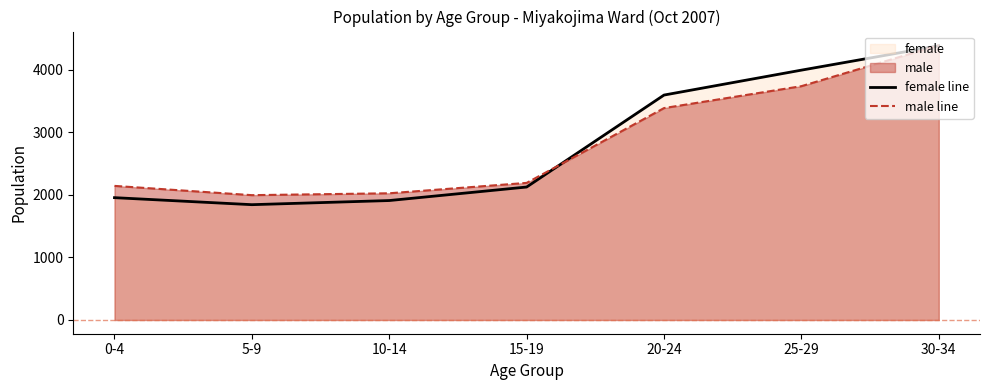

At which label is male line closest to 3191?

20-24